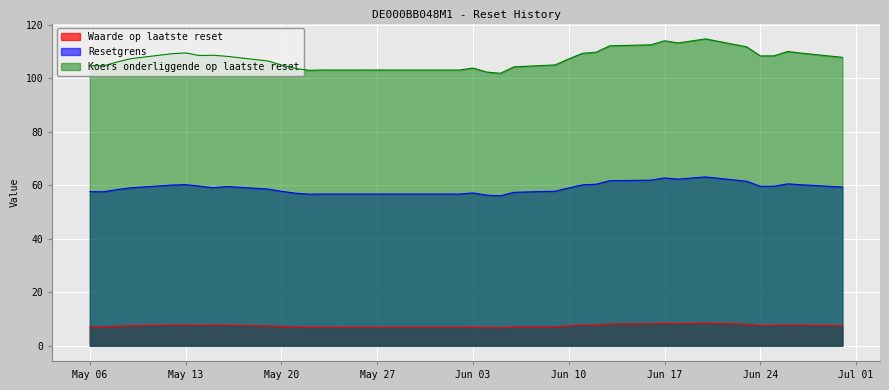

True or false: Koers onderliggende op laatste reset has a value of 177.2 at 2025-06-27.

False